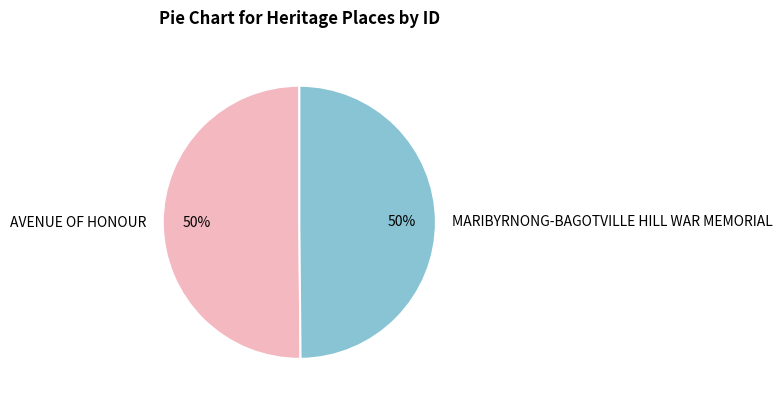

Do AVENUE OF HONOUR and MARIBYRNONG-BAGOTVILLE HILL WAR MEMORIAL together represent more than half of the pie?

Yes